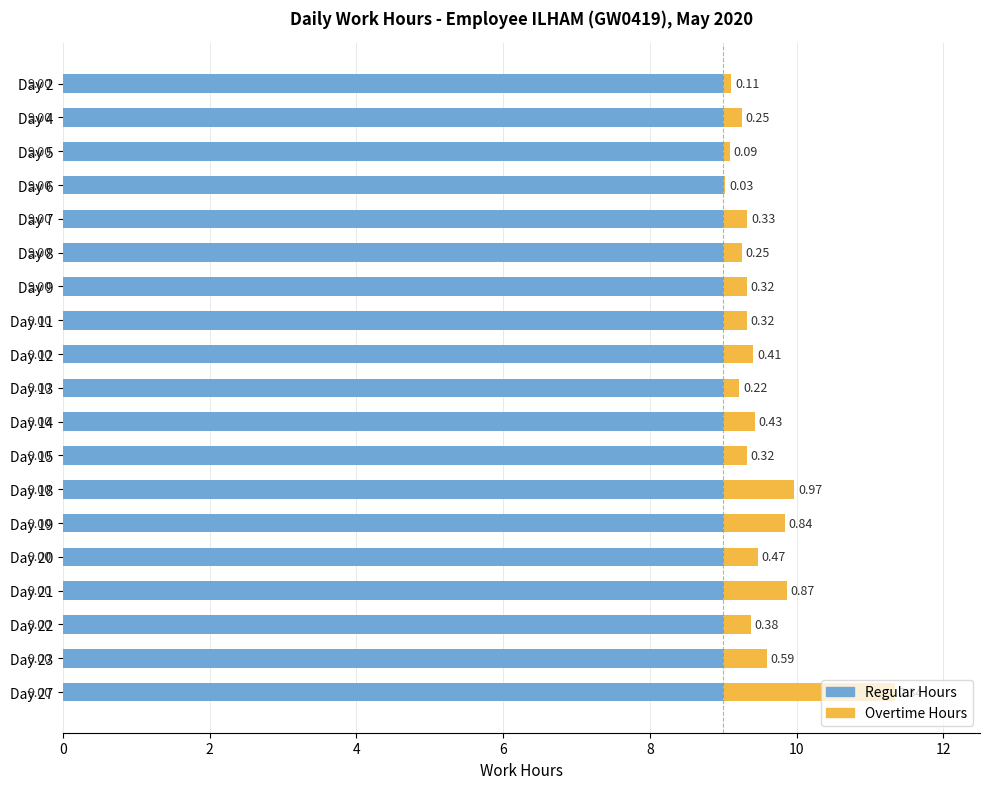

What is the sum of the Regular Hours values at Day 7 and Day 5?

18.0